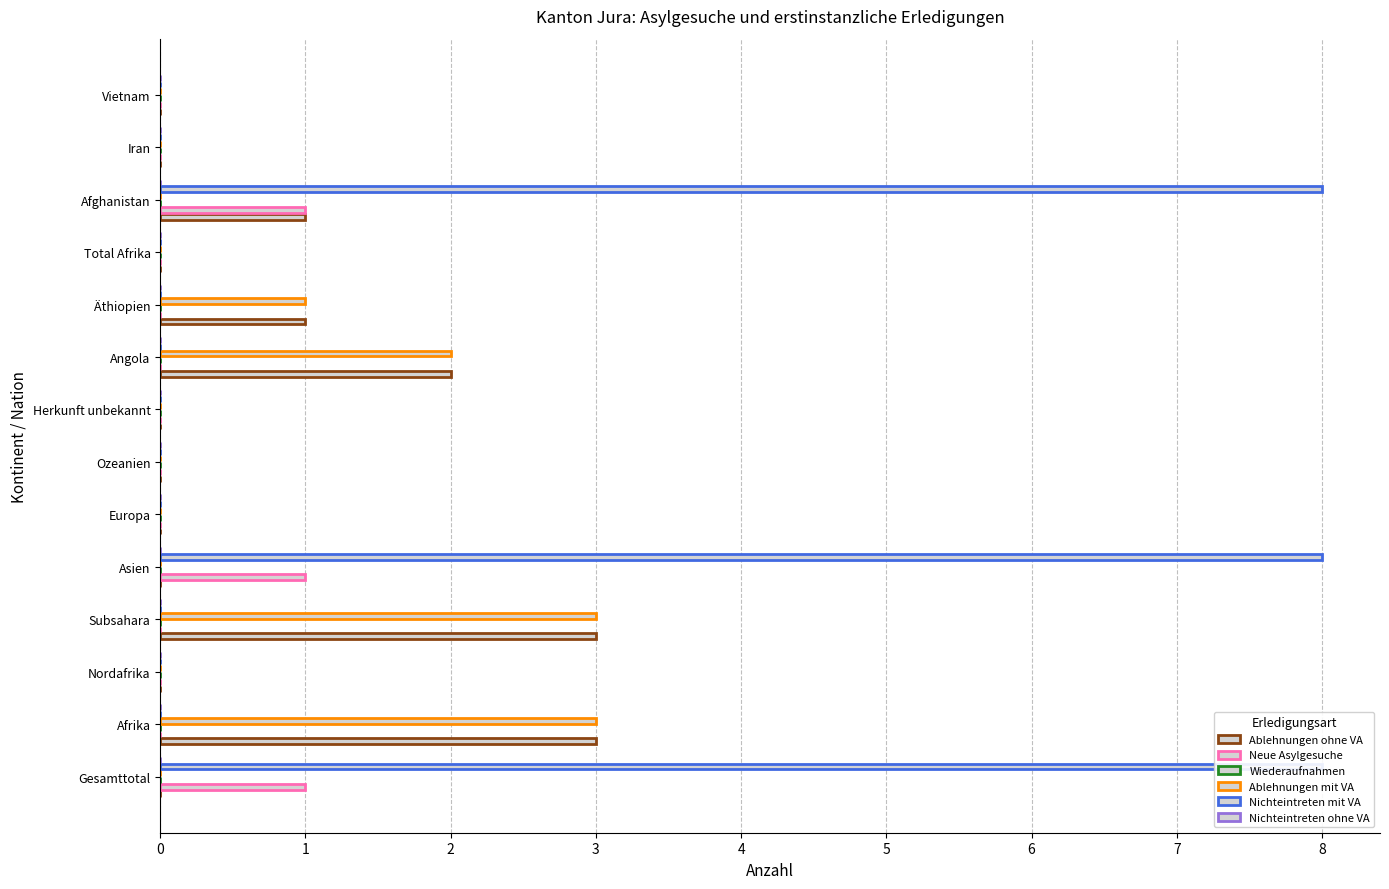

Which series has the largest total across all categories?

Nichteintreten mit VA